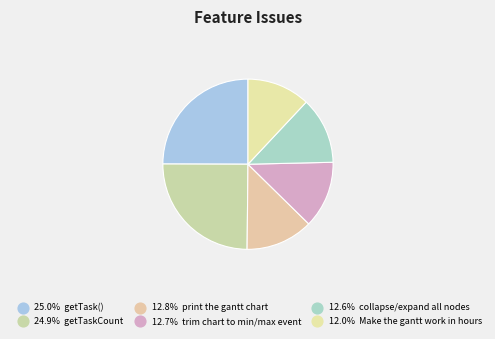

What is the largest slice in the pie chart?

getTask()